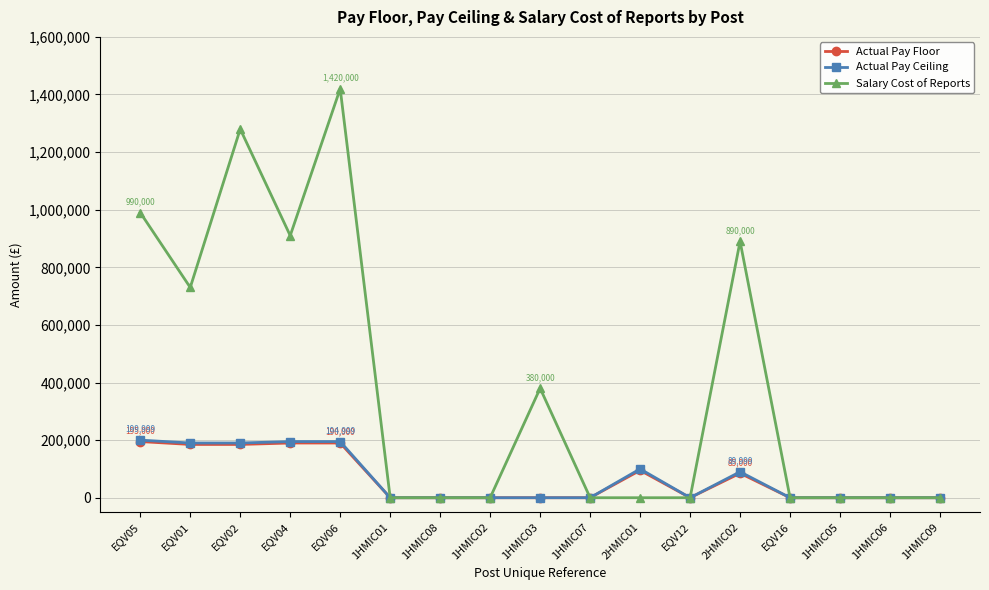

What is the label of the 8th point from the right?

1HMIC07